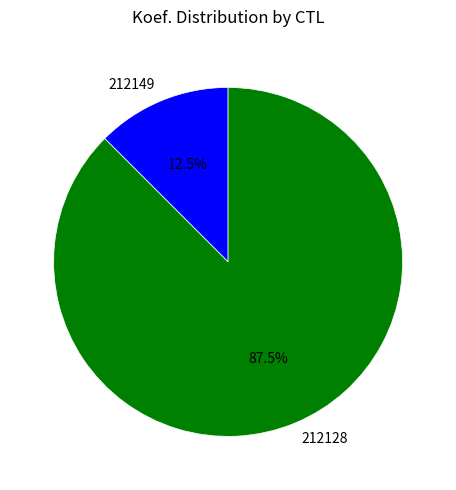

Which slice represents more than half of the pie?

212128